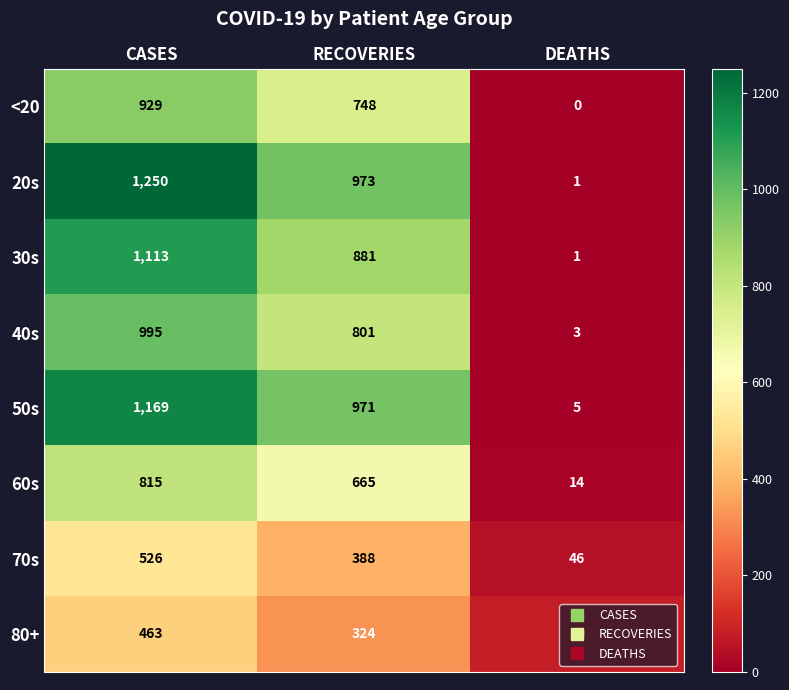

Rank the series at CASES from lowest to highest value.

80+, 70s, 60s, <20, 40s, 30s, 50s, 20s